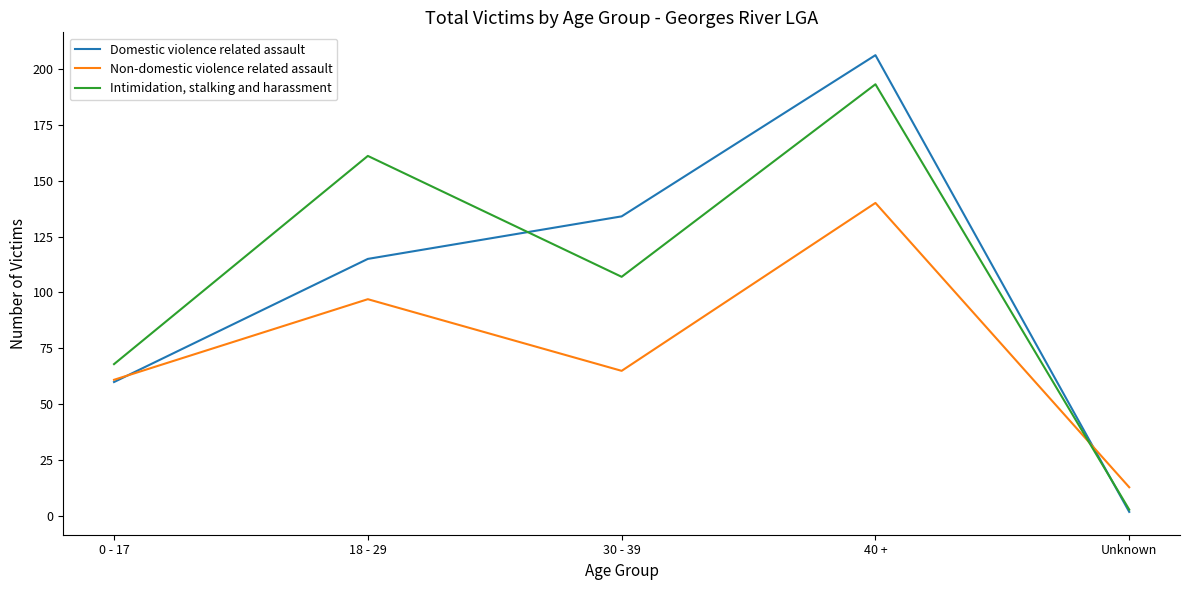

Is it true that Domestic violence related assault equals 206 at 40 +?

True